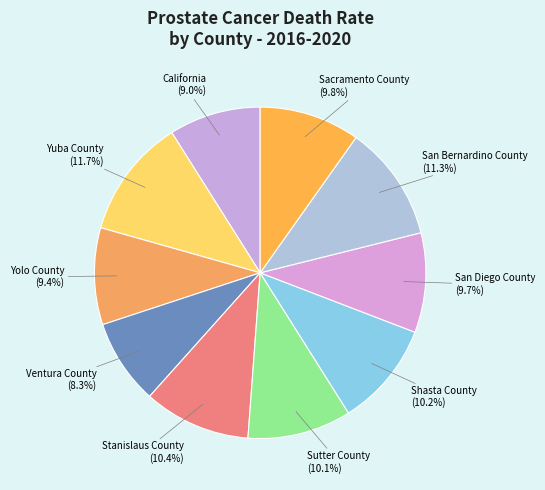

Which has a higher value, San Diego County or Ventura County?

San Diego County